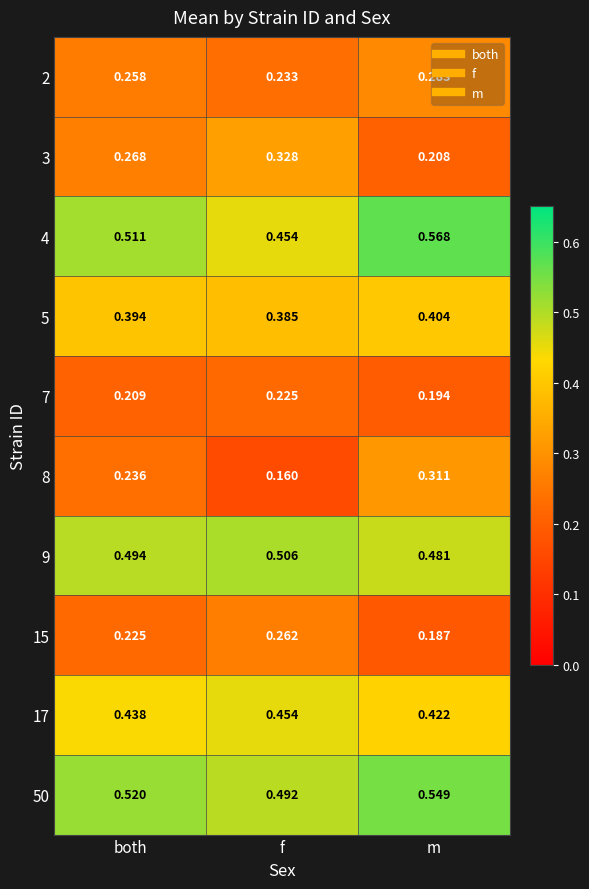

At which category is the sum across all series the highest?

m